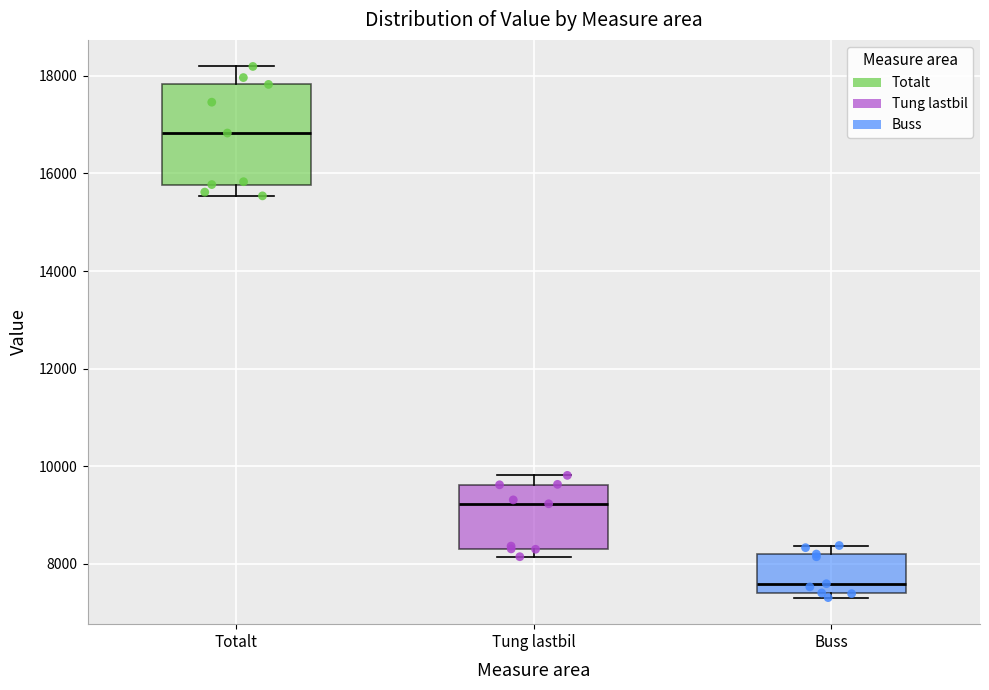

Reading left to right, transcribe this box plot: for each box, give where its median line is, the range the box spans, and where its two whiskers end, as read against the y-axis. The values are not printed on the chart, so give them approximately, as read against the axis.

Totalt: median 16800, box 15800 to 17800, whiskers 15600 to 18200
Tung lastbil: median 9200, box 8400 to 9600, whiskers 8200 to 9800
Buss: median 7600, box 7400 to 8200, whiskers 7400 (just below the box's lower edge) to 8400